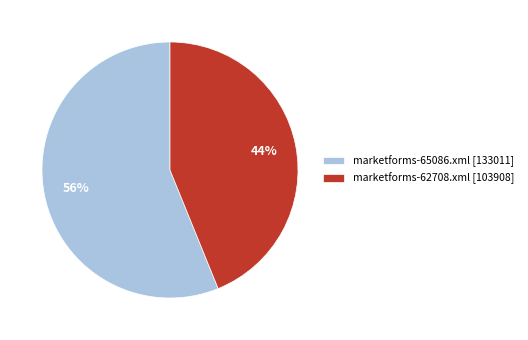

Do marketforms-62708.xml [103908] and marketforms-65086.xml [133011] together represent more than half of the pie?

Yes